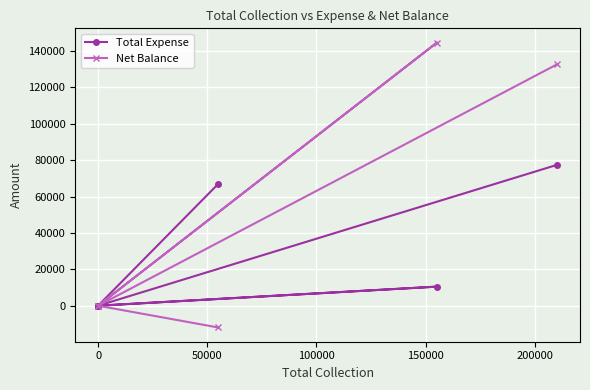

True or false: Net Balance and Total Expense intersect in this chart.

False